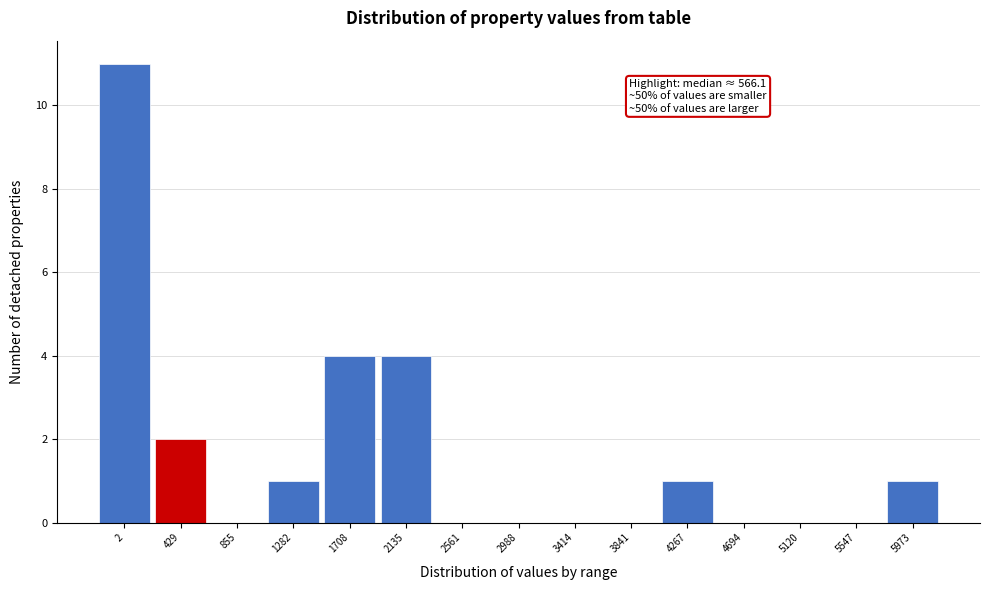

Reading right to left, what are all the values shown in this chart?

5973=1	5547=0	5120=0	4694=0	4267=1	3841=0	3414=0	2988=0	2561=0	2135=4	1708=4	1282=1	855=0	429=2	2=11